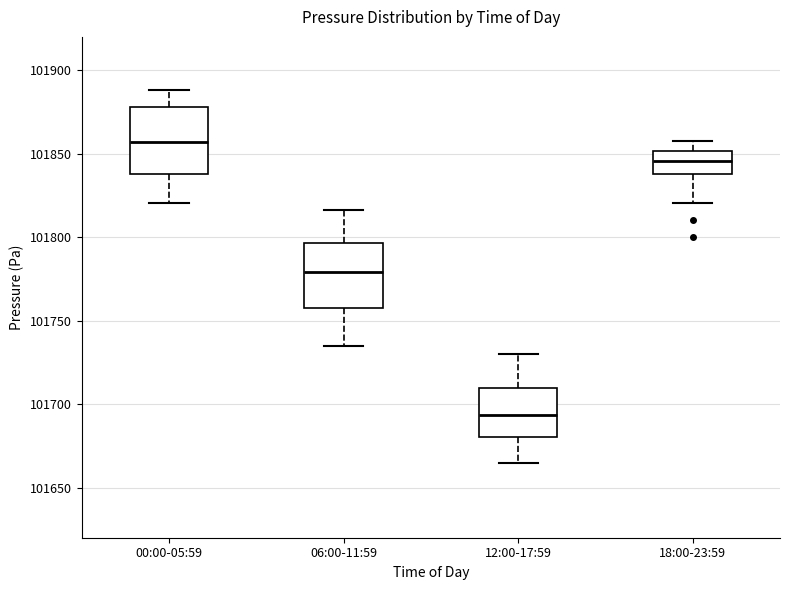

Reading left to right, transcribe this box plot: for each box, give where its median line is, the range the box spans, and where its two whiskers end, as read against the y-axis. The values are not printed on the chart, so give them approximately, as read against the axis.

00:00-05:59: median 101855, box 101840 to 101880, whiskers 101820 to 101890
06:00-11:59: median 101780, box 101755 to 101795, whiskers 101735 to 101815
12:00-17:59: median 101695, box 101680 to 101710, whiskers 101665 to 101730
18:00-23:59: median 101845, box 101840 to 101850, whiskers 101820 to 101860